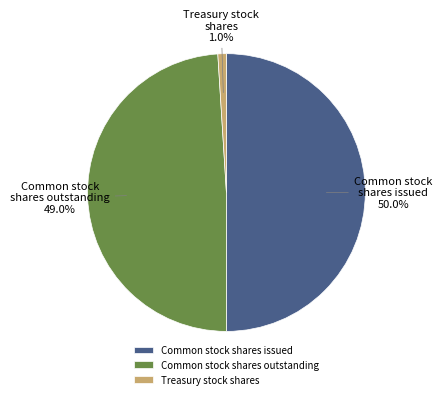

Approximately how many times larger is the value at Common stock shares outstanding compared to Common stock shares issued?

1.0